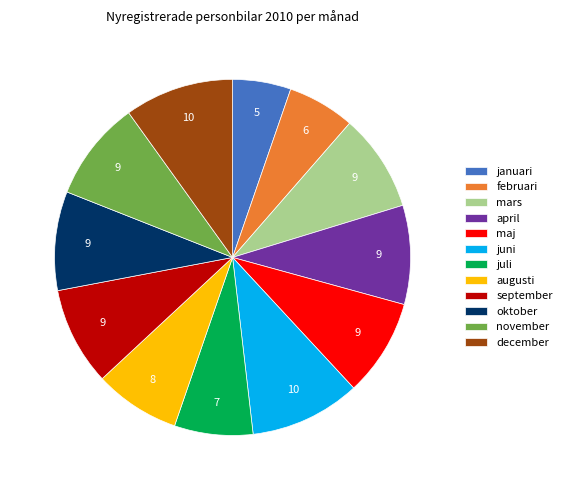

What is the smallest slice in the pie chart?

januari